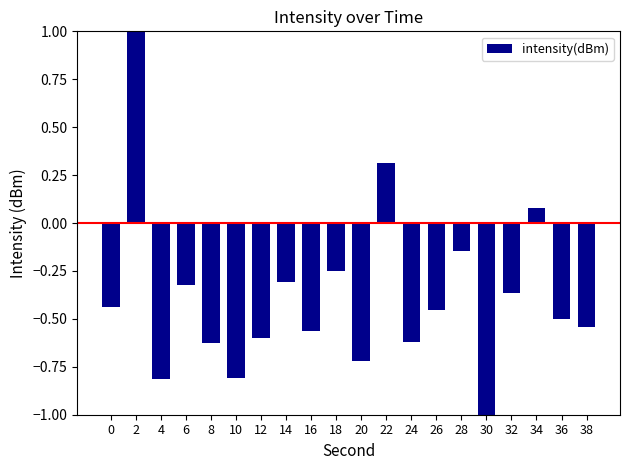

At which label is the value closest to 0?

34